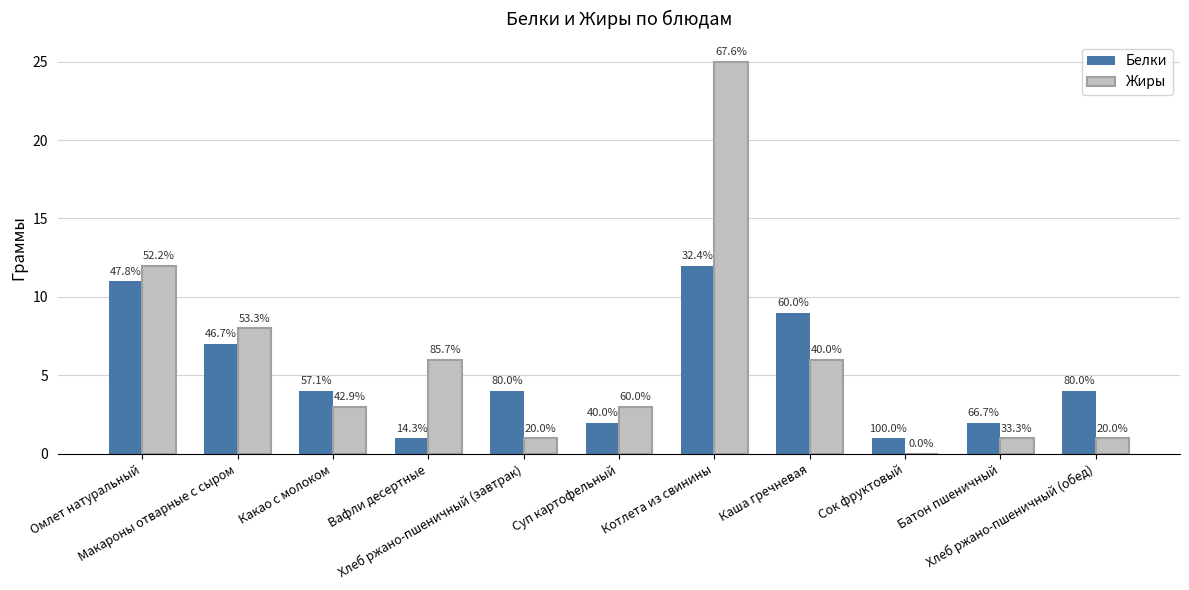

Are the bars horizontal?

No